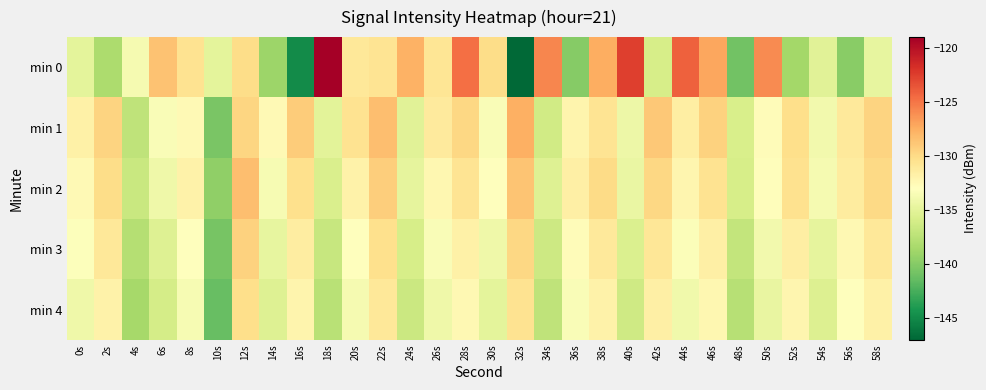

Which series has the largest range (max minus min)?

min 0